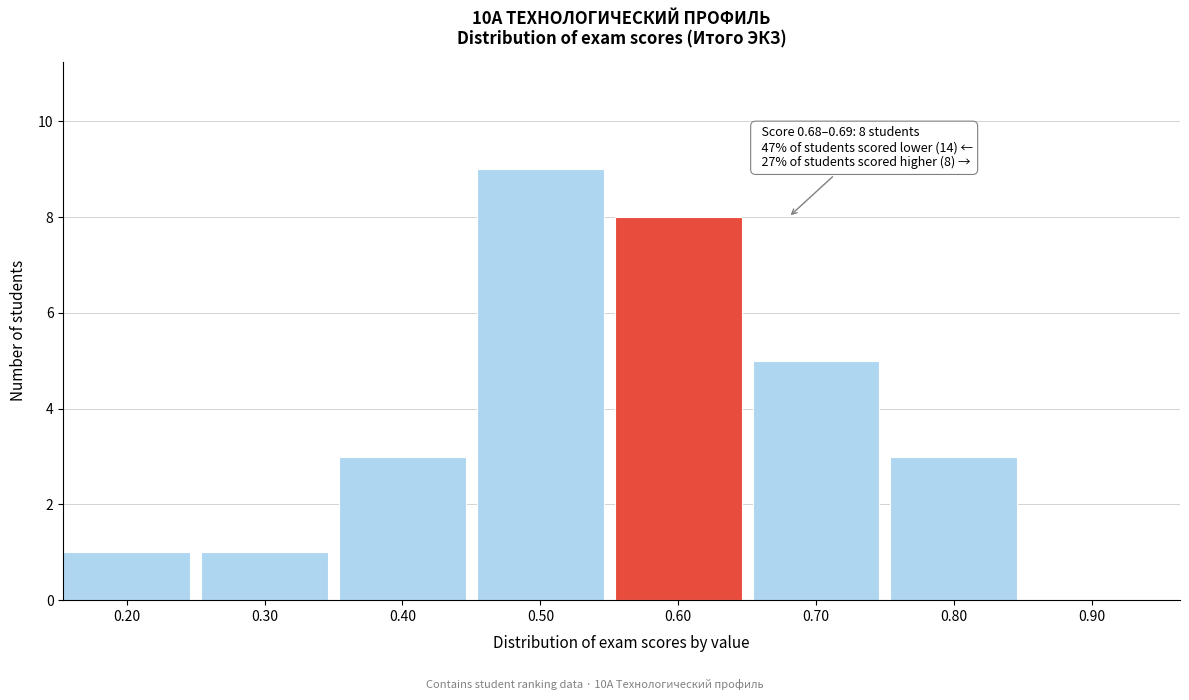

Reading left to right, list all the values displayed in this chart.

0.20=1	0.30=1	0.40=3	0.50=9	0.60=8	0.70=5	0.80=3	0.90=0